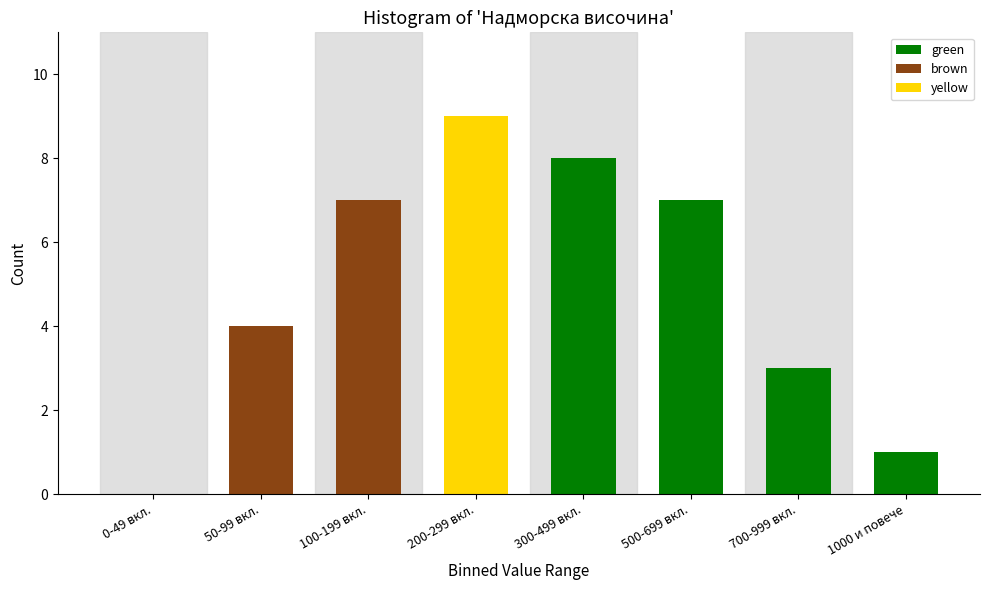

Reading left to right, transcribe all the data shown in this chart.

0-49 вкл.=0	50-99 вкл.=4	100-199 вкл.=7	200-299 вкл.=9	300-499 вкл.=8	500-699 вкл.=7	700-999 вкл.=3	1000 и повече=1